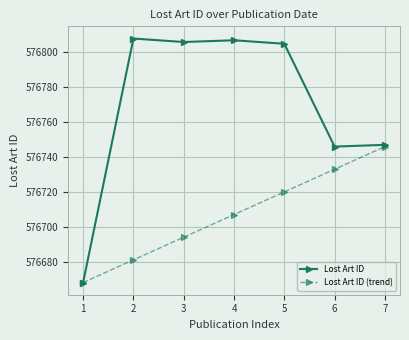

True or false: Lost Art ID has more than 2 interior local peaks.

False